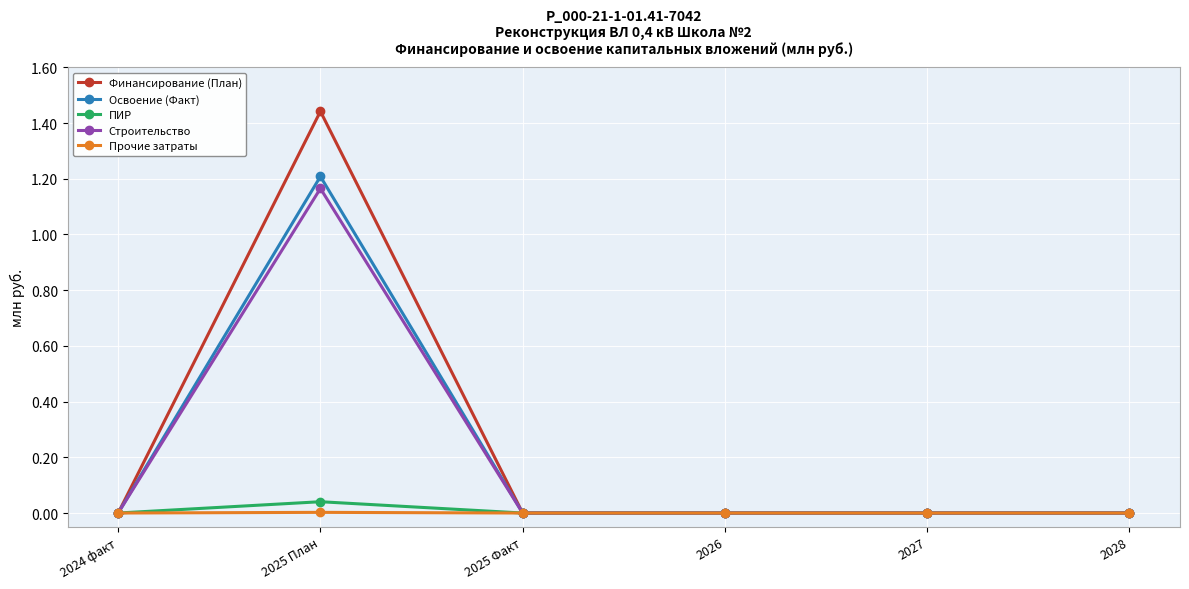

Which series has the widest spread of values?

Финансирование (План)